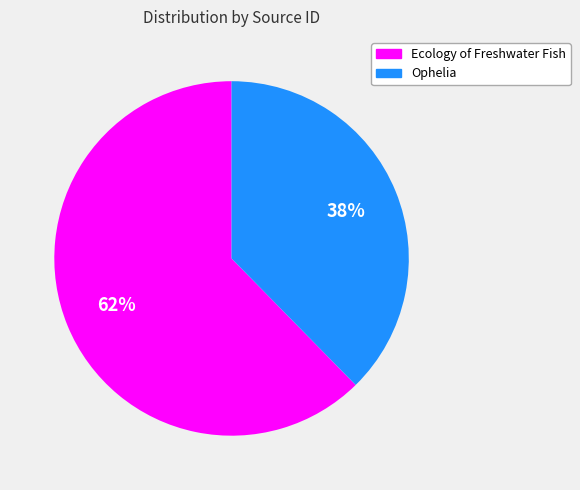

Which slice is the smallest?

Ophelia